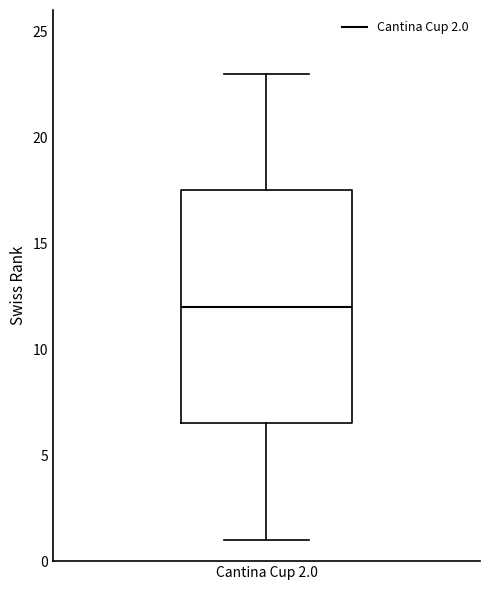

Read this box plot against the y-axis: the position of the median line, the range covered by the box, and the ends of both whiskers. The values are not printed on the chart, so give them approximately, as read against the axis.

median 12.0, box 6.5 to 17.5, whiskers 1.0 to 23.0